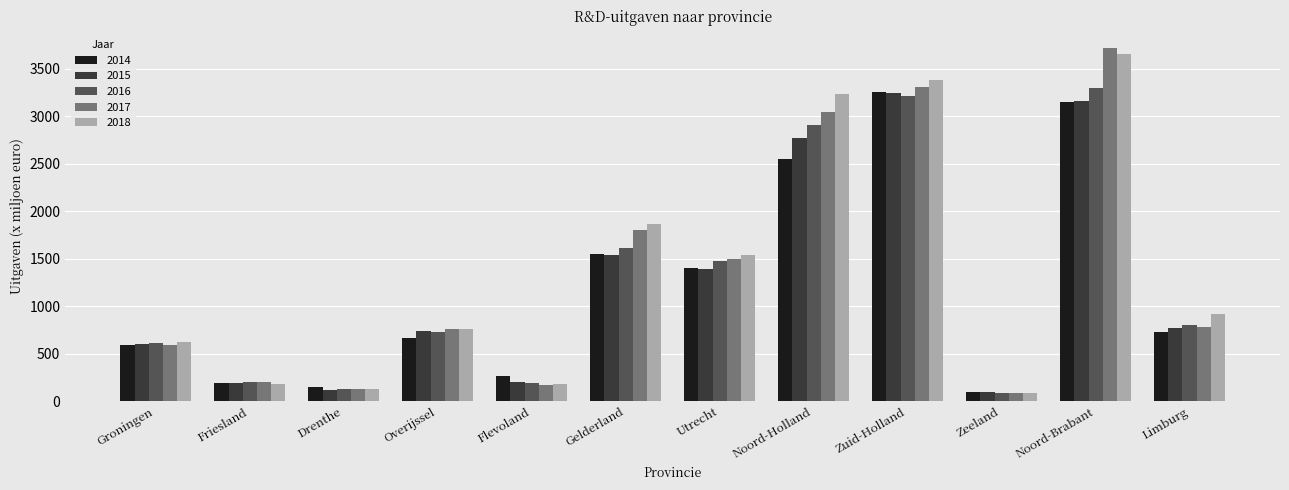

Is the value of 2014 at Flevoland greater than the value of 2018 at Zeeland?

Yes